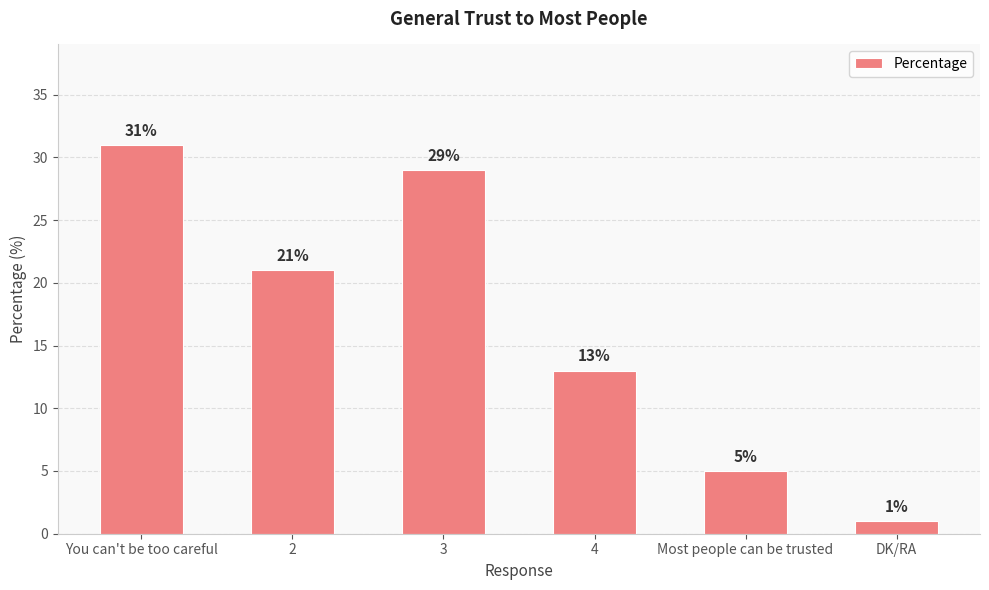

What is the change in value from 2 to DK/RA?

-20